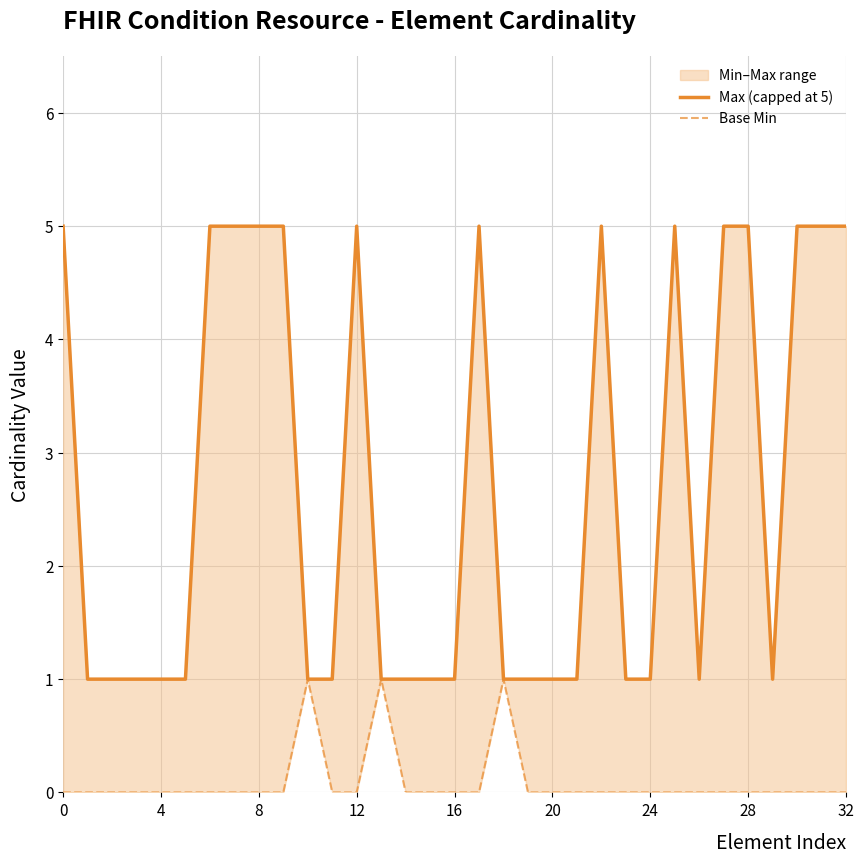

True or false: Max (capped at 5) and Base Min intersect in this chart.

False